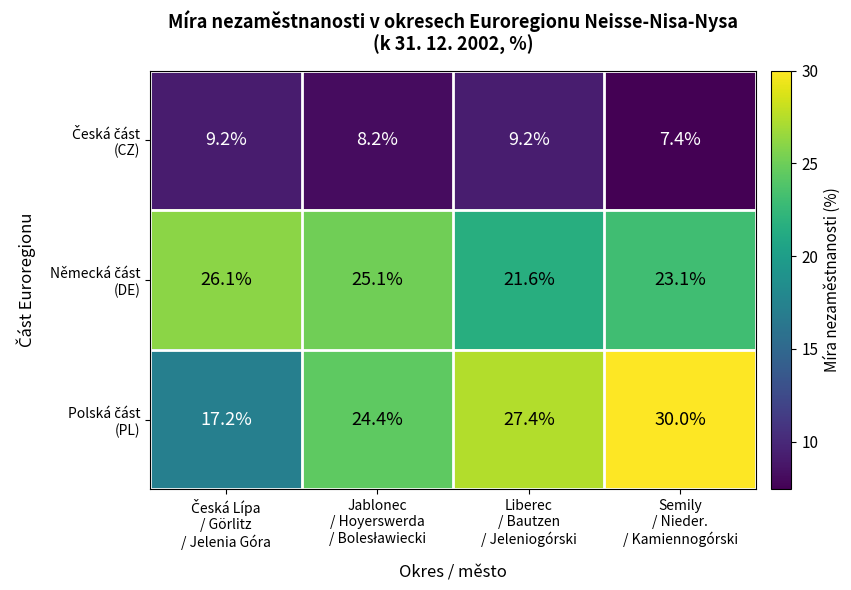

At how many categories does at least one series exceed 21?

4